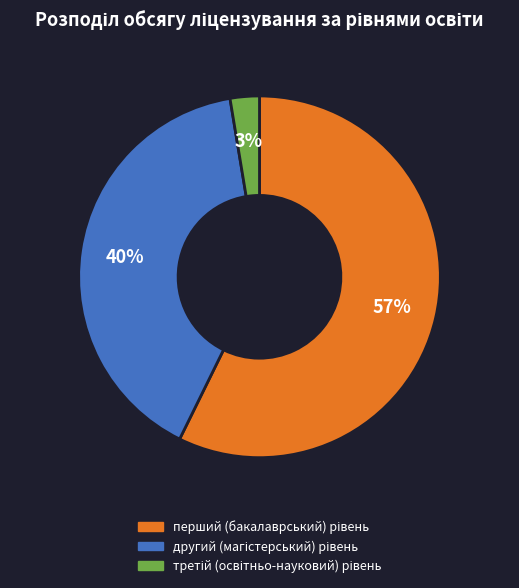

To the nearest percent, what is the average slice percentage?

33%